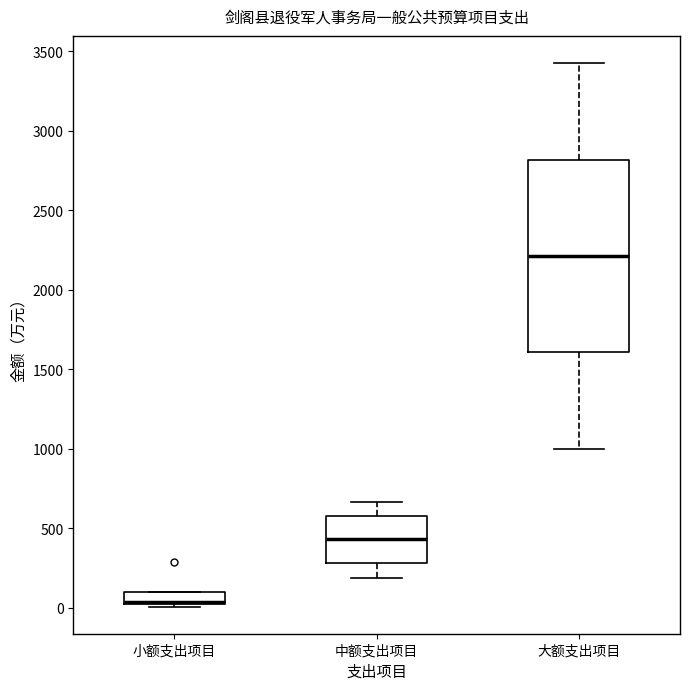

Which box is the tallest, from its lower edge to its upper edge?

大额支出项目